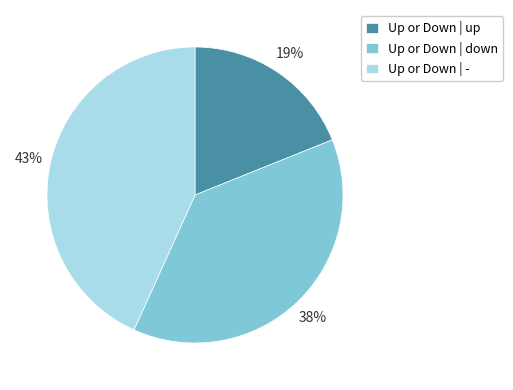

Which slice is the largest?

Up or Down | -